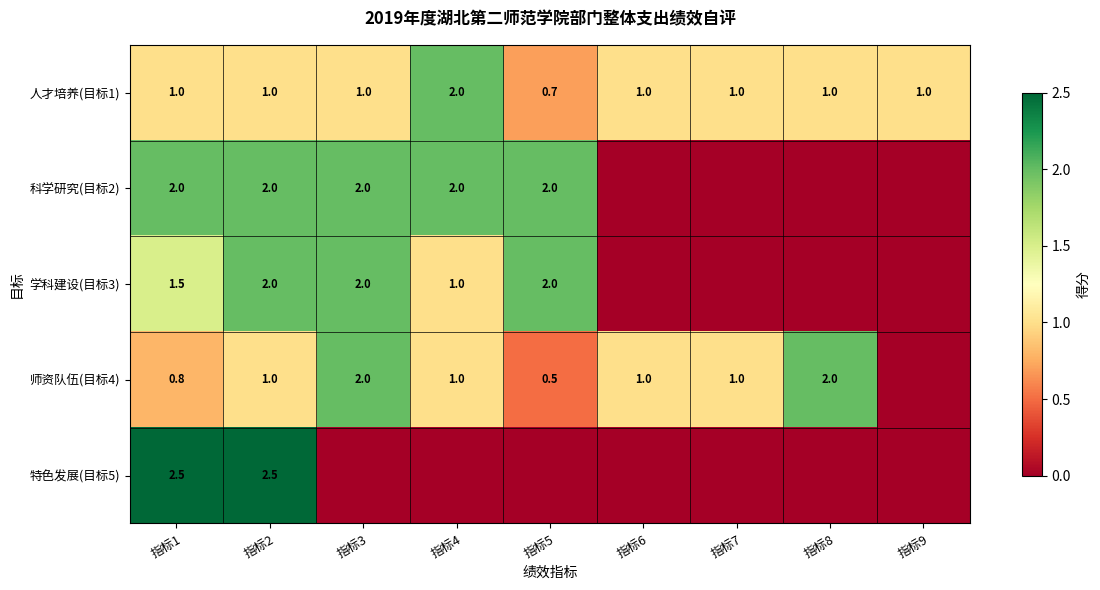

At which category does the chart reach its minimum across all series?

指标6